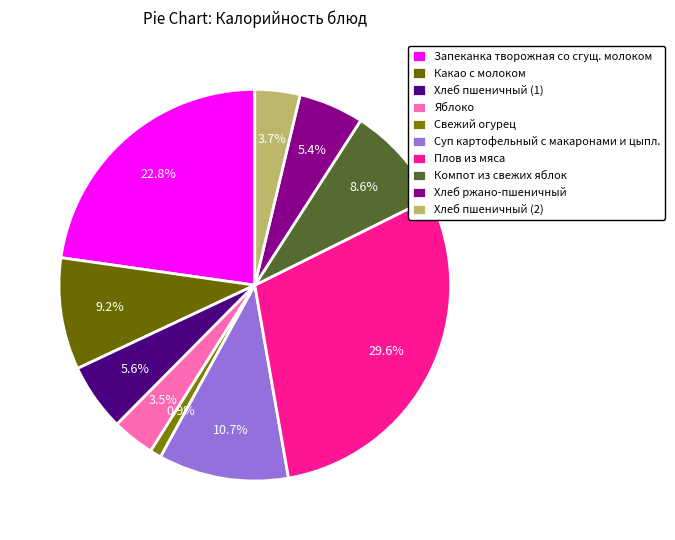

What is the ratio of the value at Плов из мяса to the value at Свежий огурец?

31.7